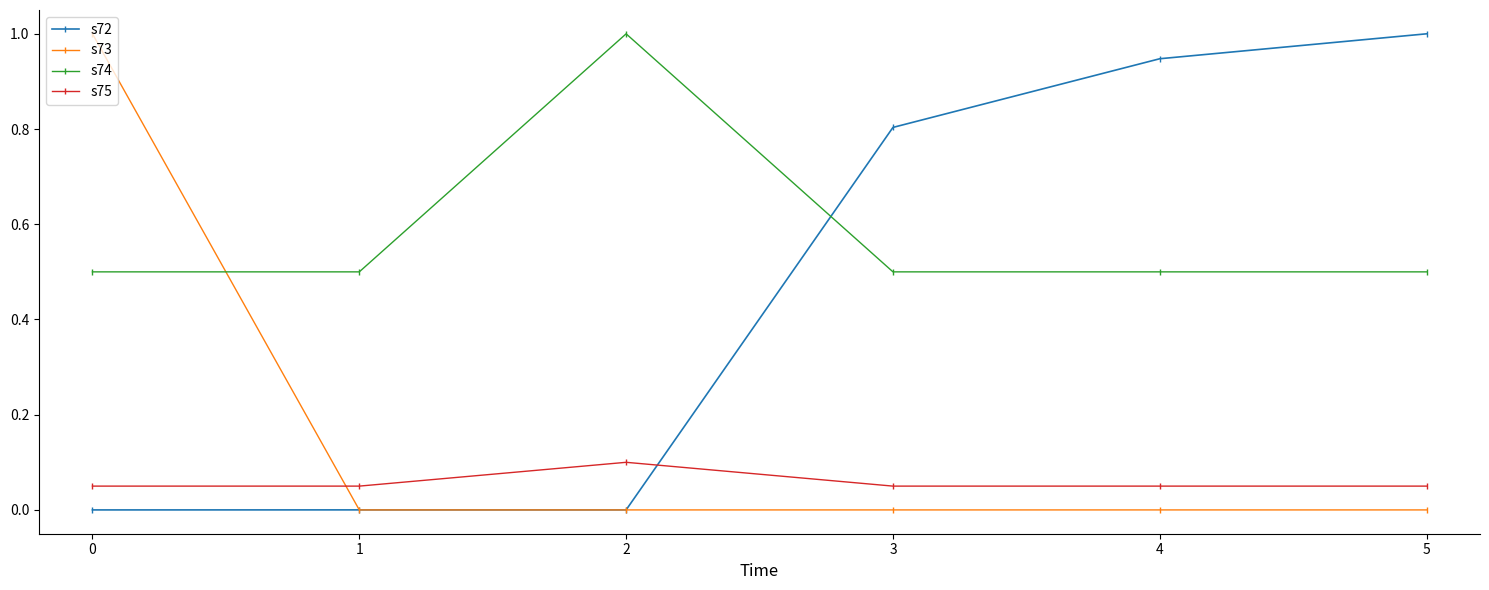

What is the greatest value displayed?

1.0